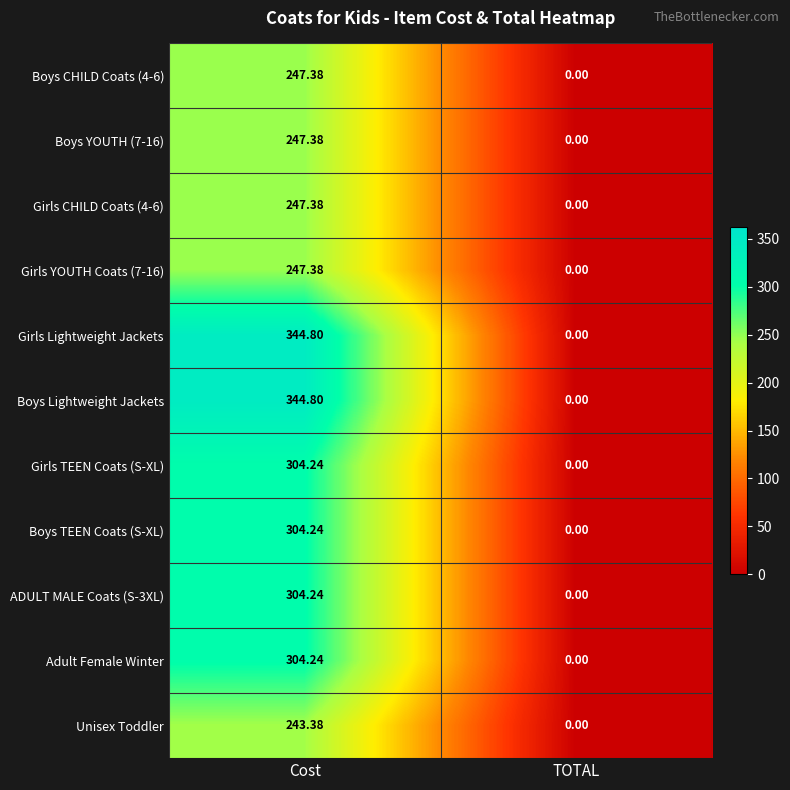

At which category does the chart reach its minimum across all series?

TOTAL